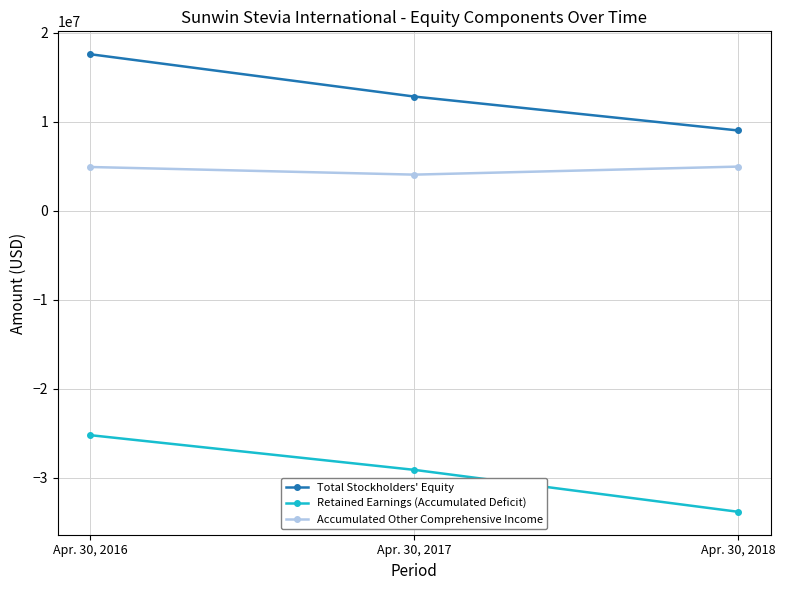

Rank the series by their average value, from highest to lowest.

Total Stockholders' Equity, Accumulated Other Comprehensive Income, Retained Earnings (Accumulated Deficit)